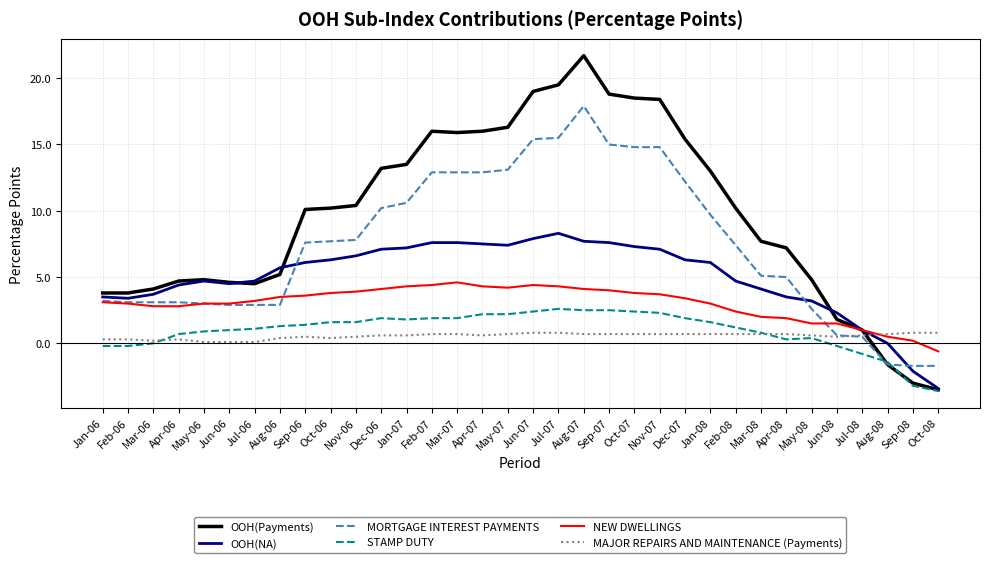

True or false: OOH(NA) has a value of 4.1 at Dec-07.

False